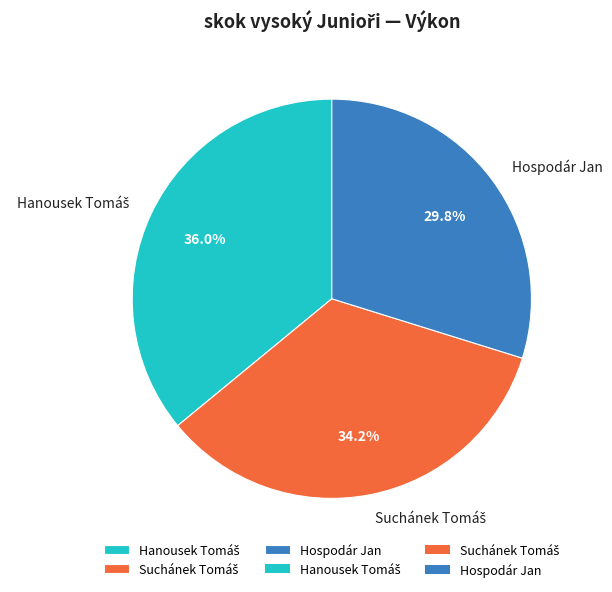

What percentage is the Hospodár Jan slice, to the nearest percent?

30%